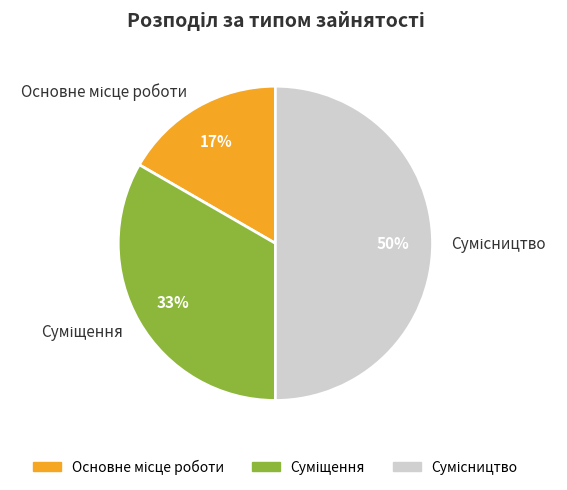

To the nearest percent, what is the difference between the largest and smallest slice percentages?

33%